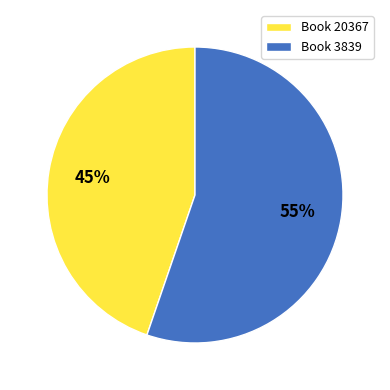

Do Book 20367 and Book 3839 together represent more than half of the pie?

Yes